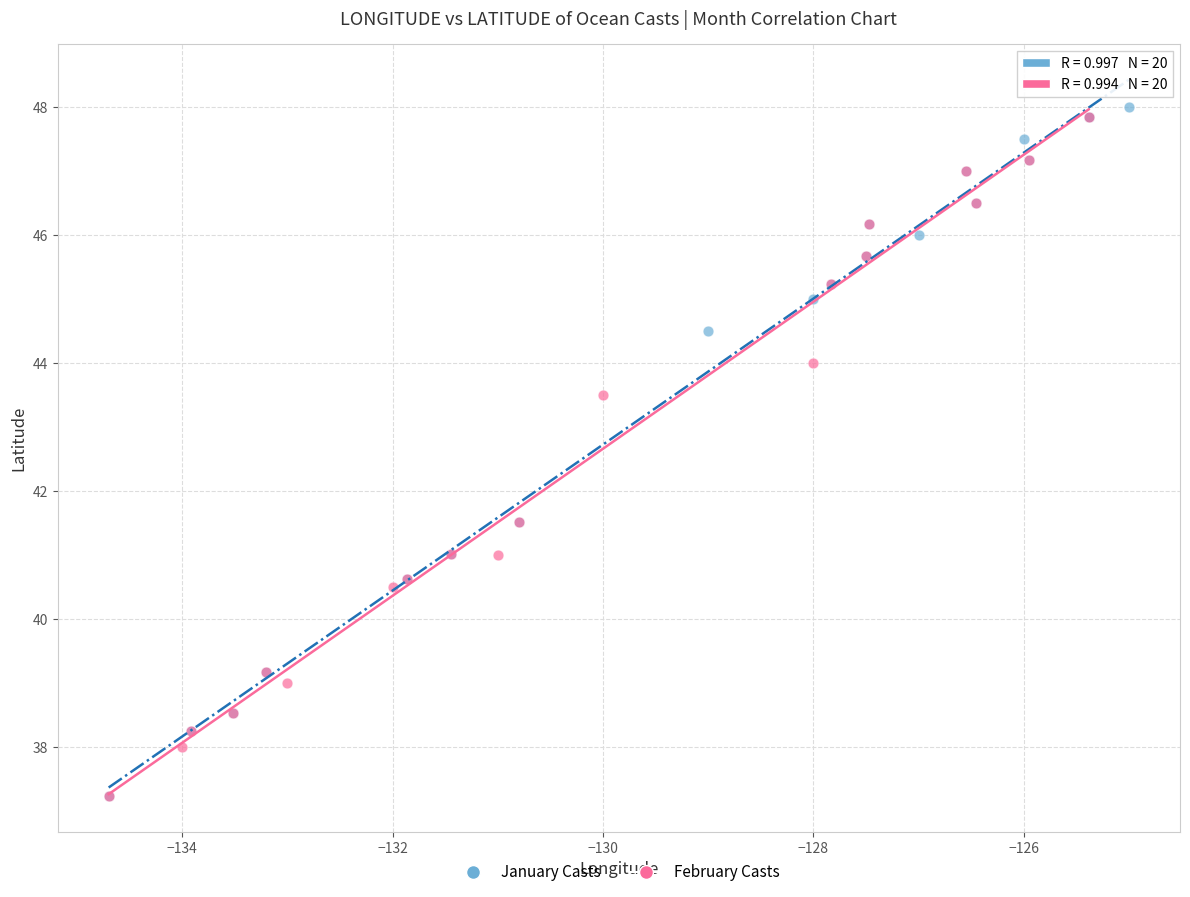

What are all the series names shown in the legend?

January Casts, February Casts